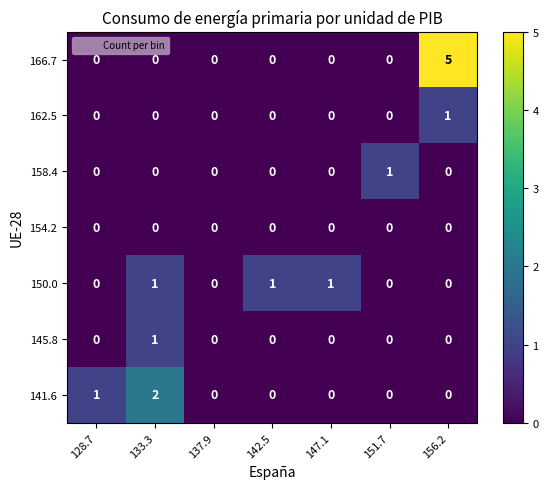

What is the spread (max minus min) of values at 156.2?

5